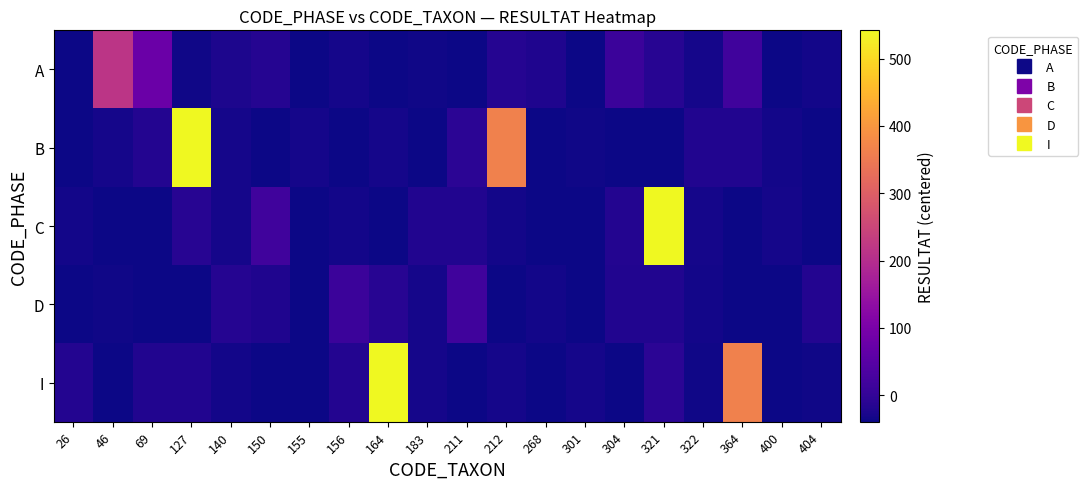

At 212, list the series in order from smallest to largest.

D, C, I, A, B